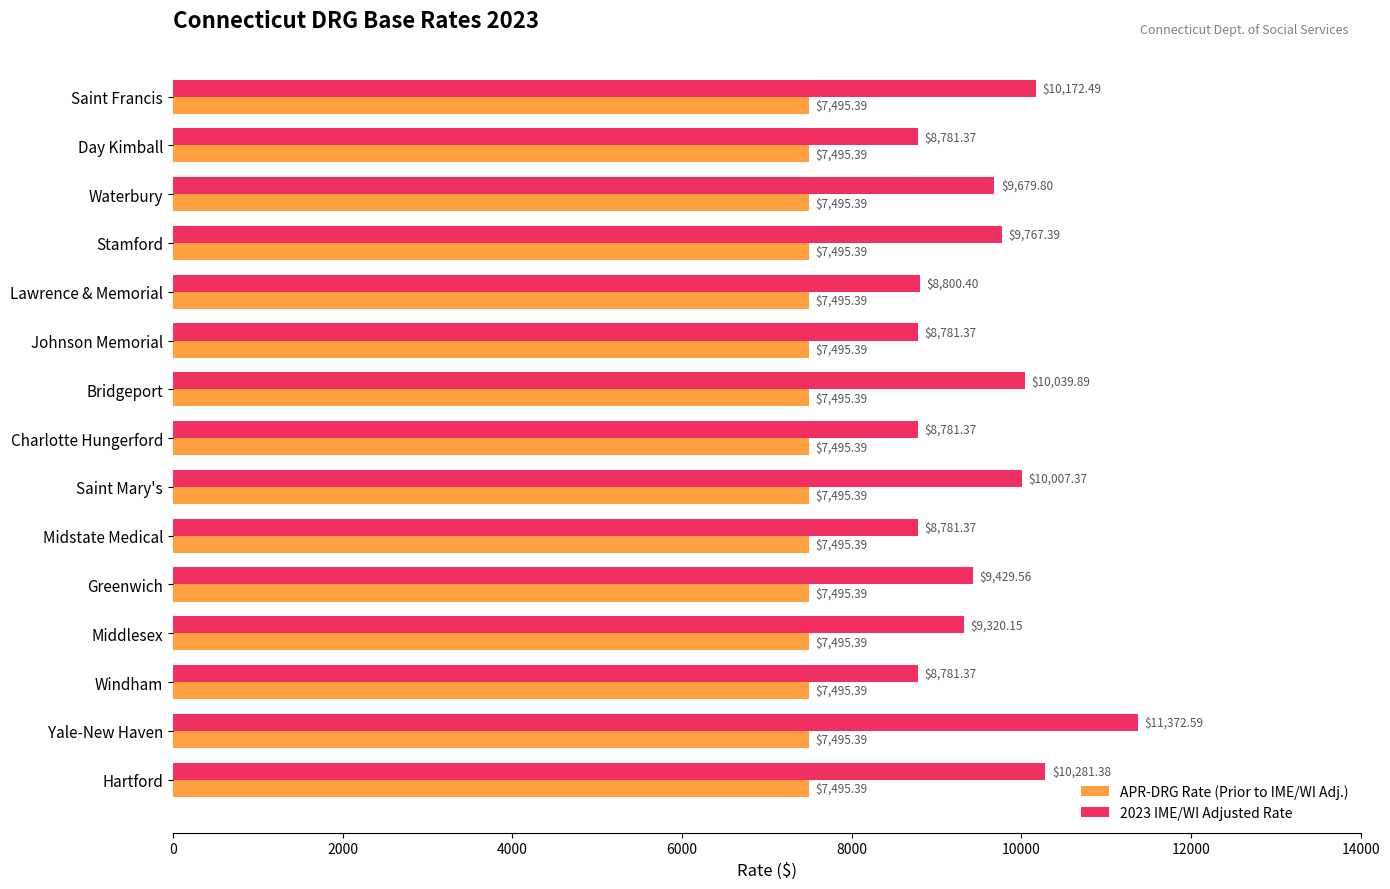

At Day Kimball, list the series in order from smallest to largest.

APR-DRG Rate (Prior to IME/WI Adj.), 2023 IME/WI Adjusted Rate